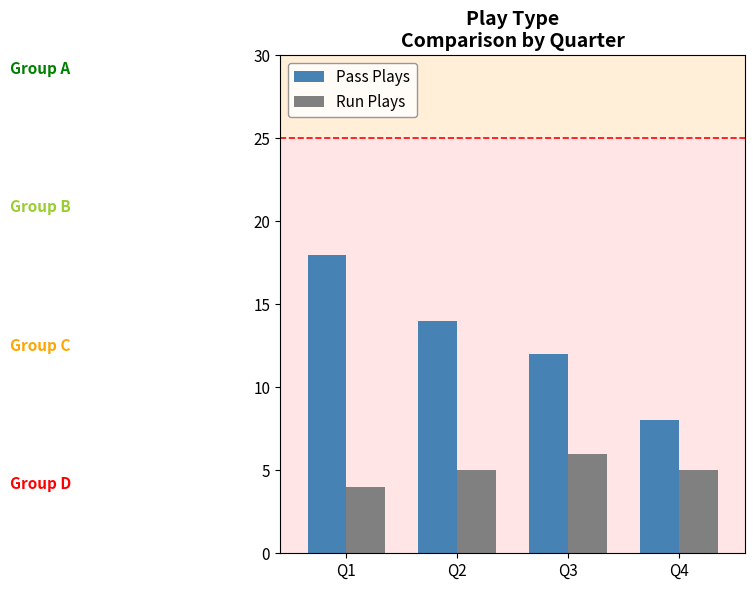

Reading left to right, transcribe all the data shown in this chart.

Pass Plays: Q1=18	Q2=14	Q3=12	Q4=8
Run Plays: Q1=4	Q2=5	Q3=6	Q4=5